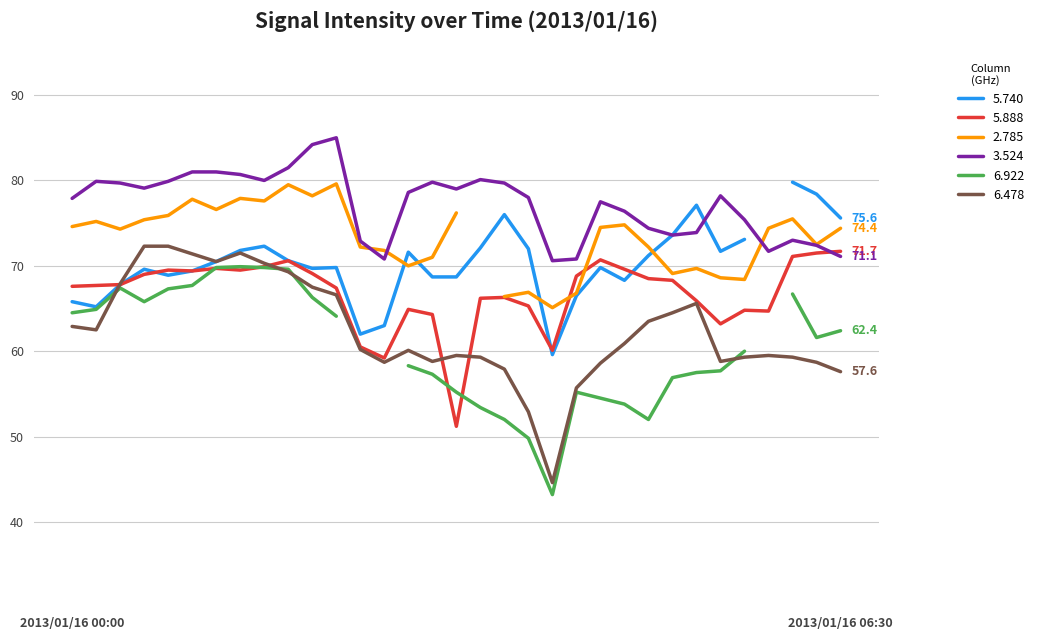

The value of 5.888 at 2013/01/16 01:00 is 69.7. True or false?

True